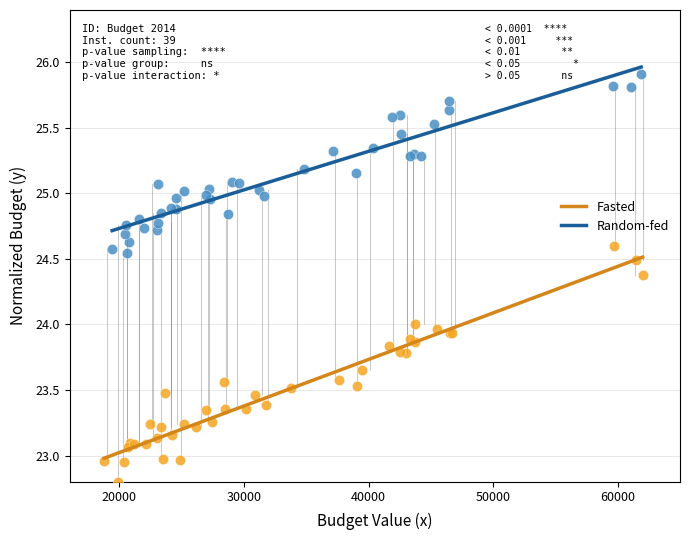

Which series reaches the minimum Y coordinate?

Fasted